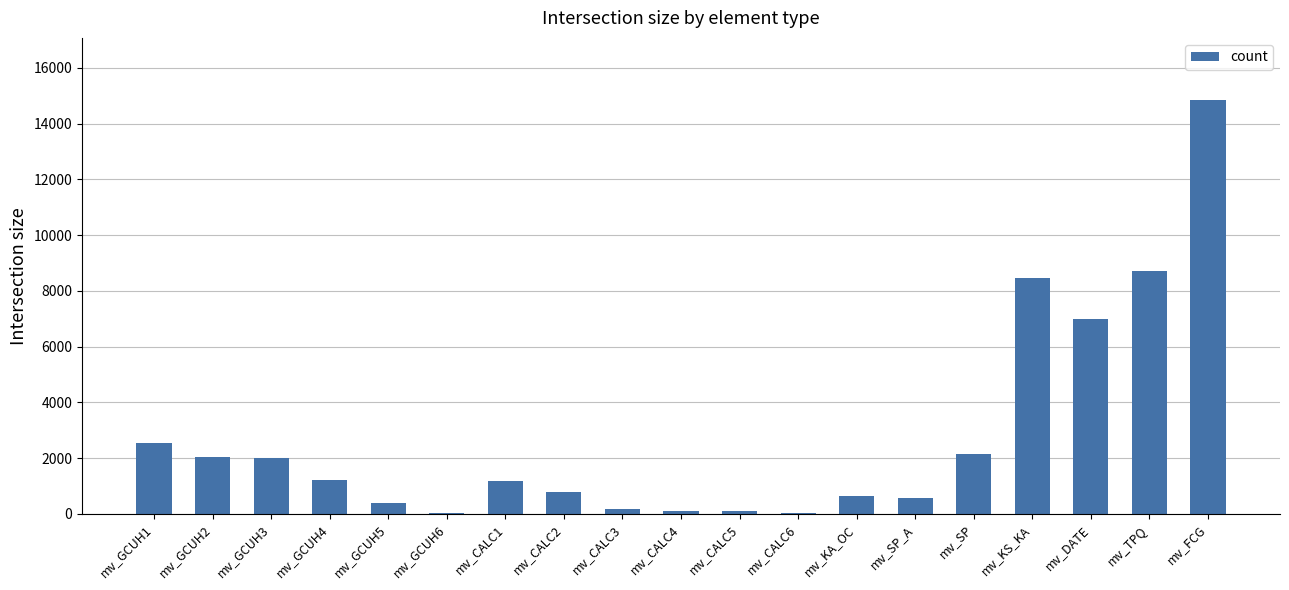

At which label does the data first exceed 1180?

mv_GCUH1